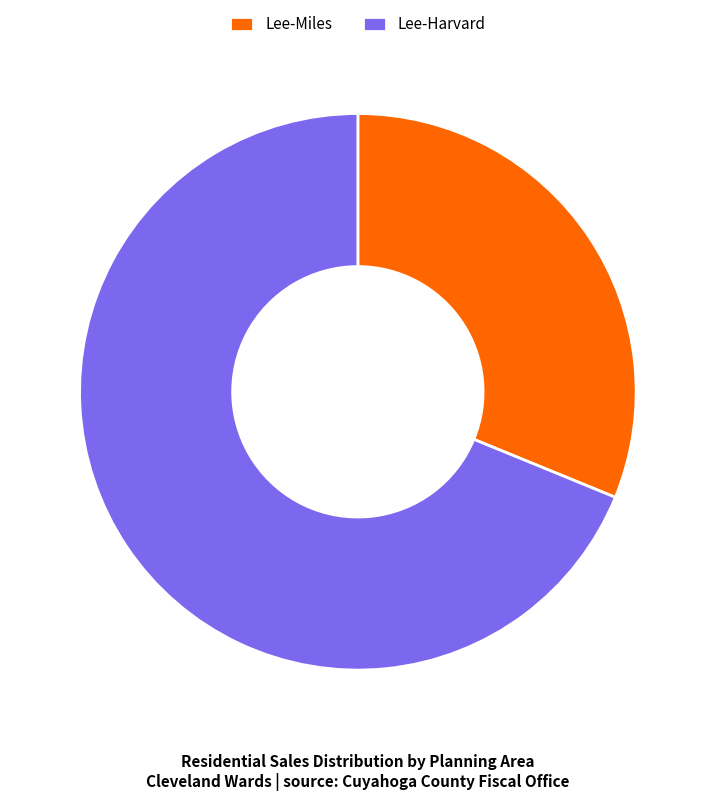

Which has a higher value, Lee-Miles or Lee-Harvard?

Lee-Harvard